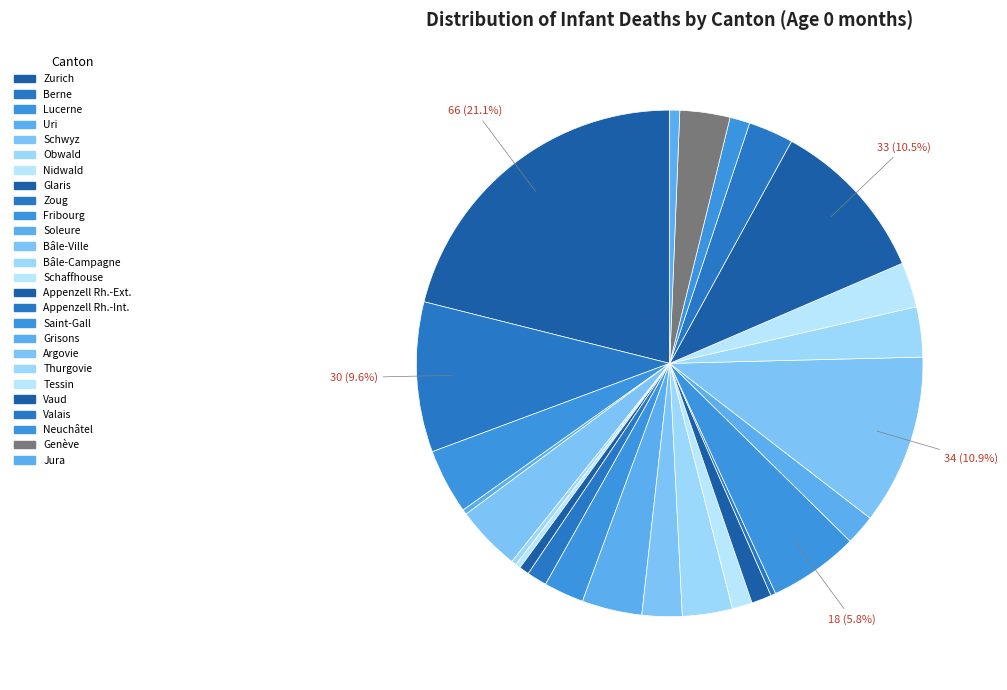

Which category has the biggest portion of the pie?

Zurich